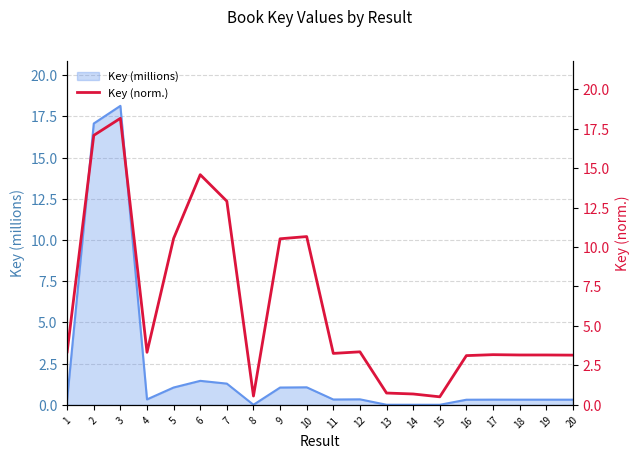

The Key (millions) series shows 0.3 at 16. True or false?

True